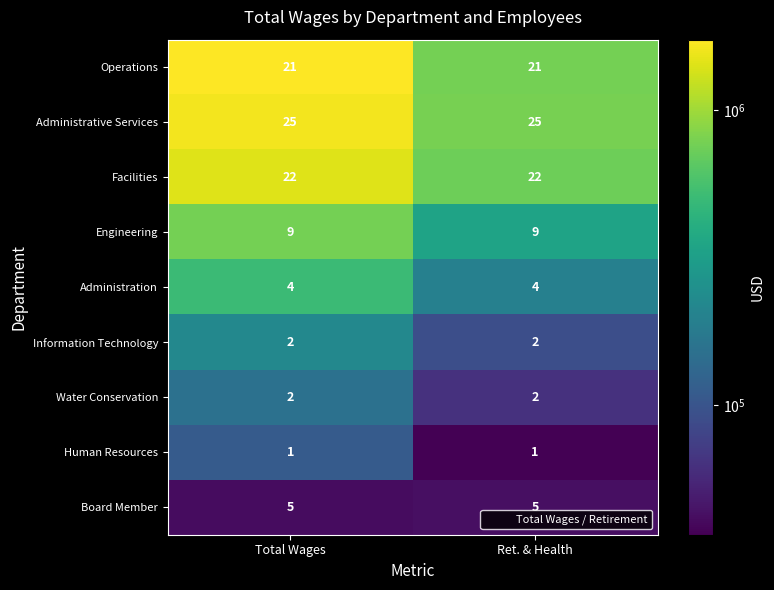

The Operations series shows 21 at Ret. & Health. True or false?

True